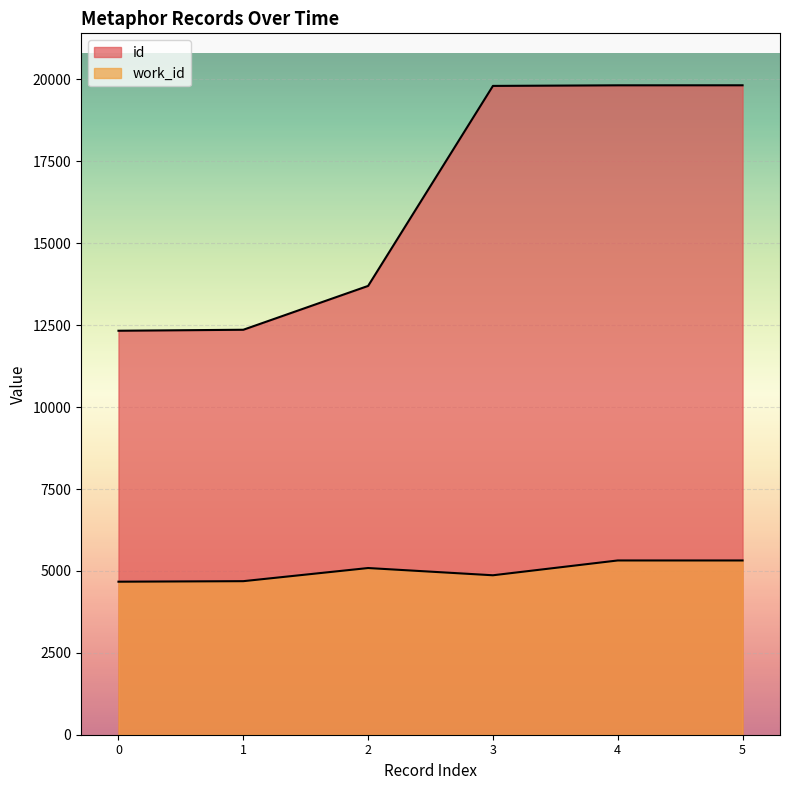

Count the number of data series in this chart.

2